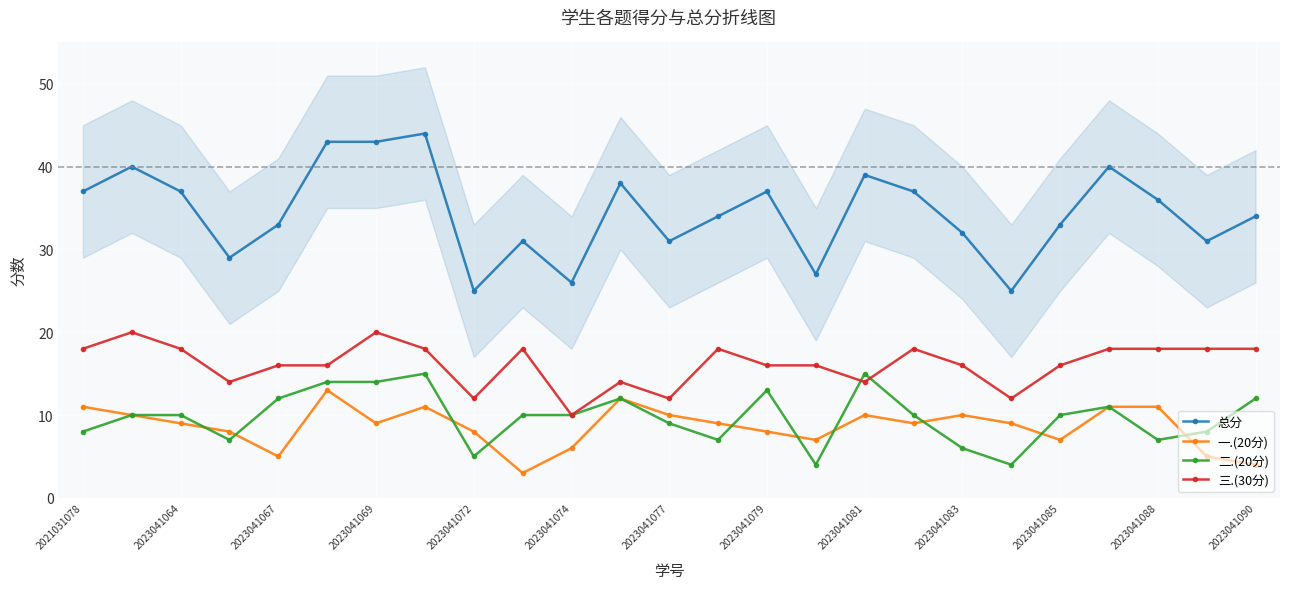

Count the 三.(30分) values in the range 14 to 18.

19